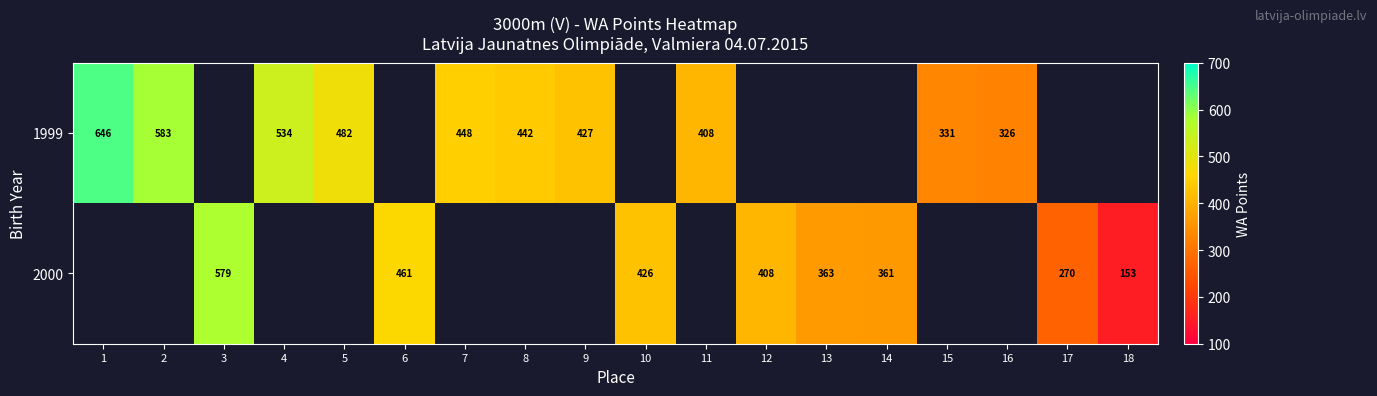

Which has a higher value, 15 or 8?

8